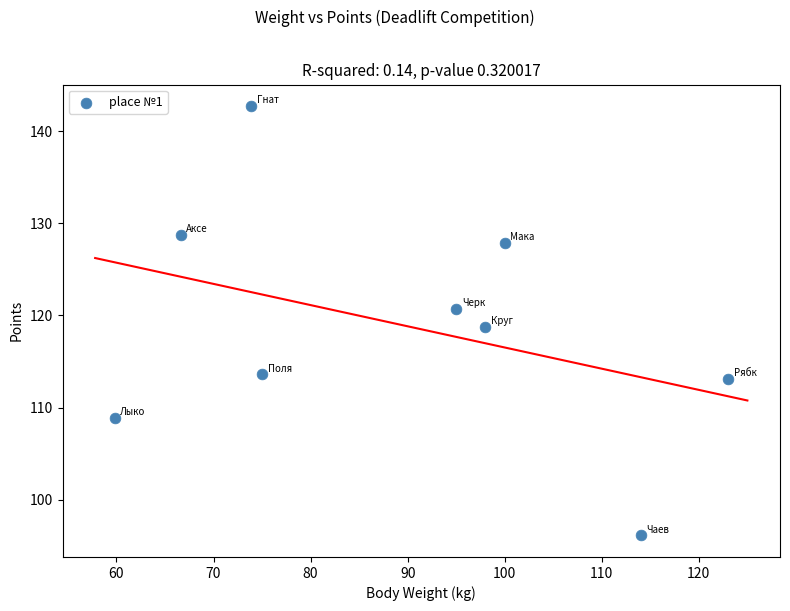

What is the average Y value?

118.9